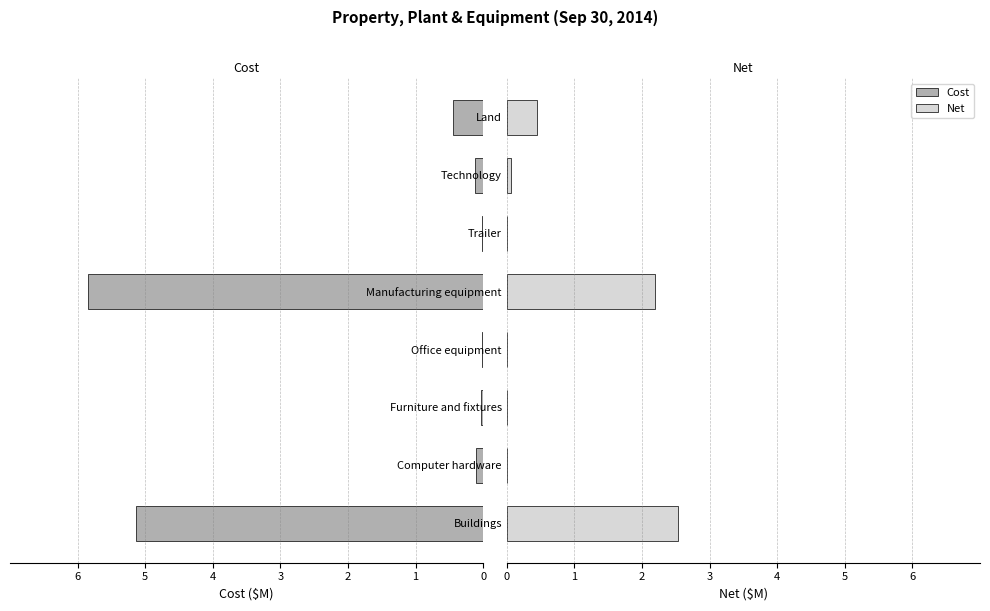

The Net series shows 4.5 at Buildings. True or false?

False